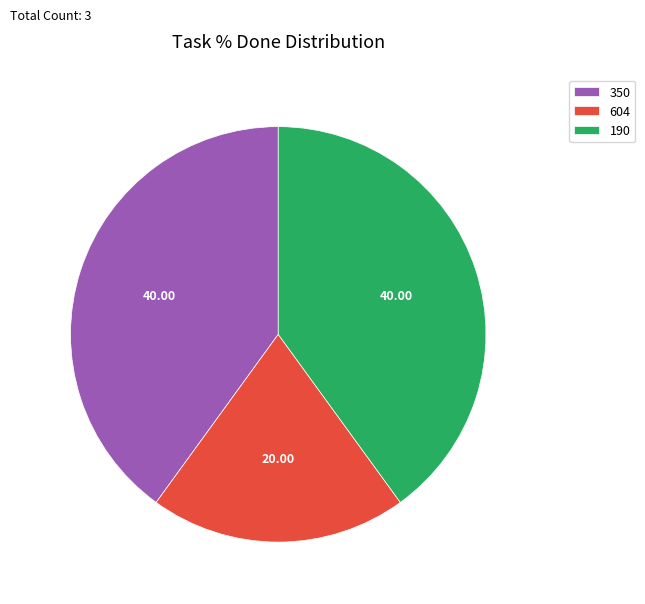

Is there a majority slice in this chart?

No